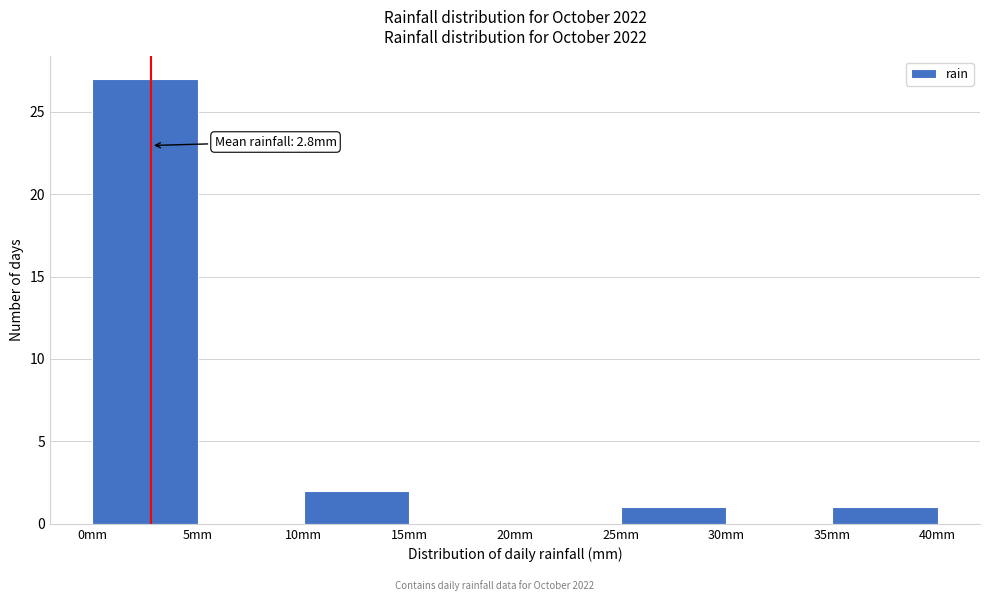

Which range on the x-axis has the tallest bar?

0 to 5